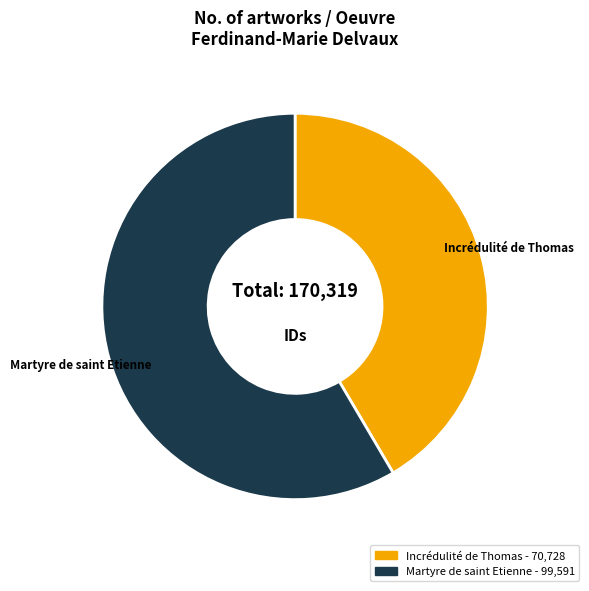

Approximately how many times larger is the value at Martyre de saint Etienne compared to Incrédulité de Thomas?

1.4